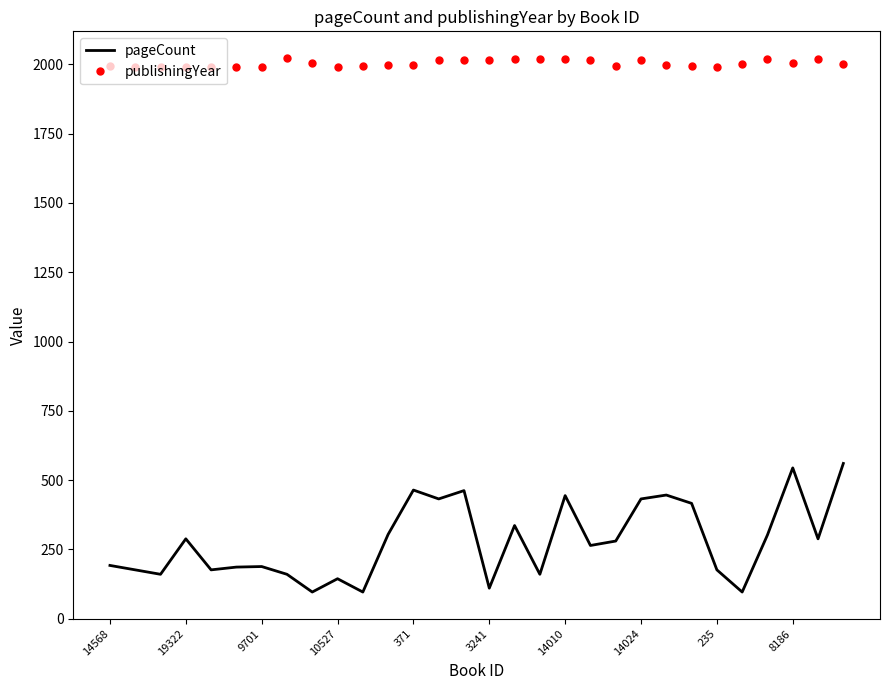

True or false: publishingYear and pageCount cross at least once.

False